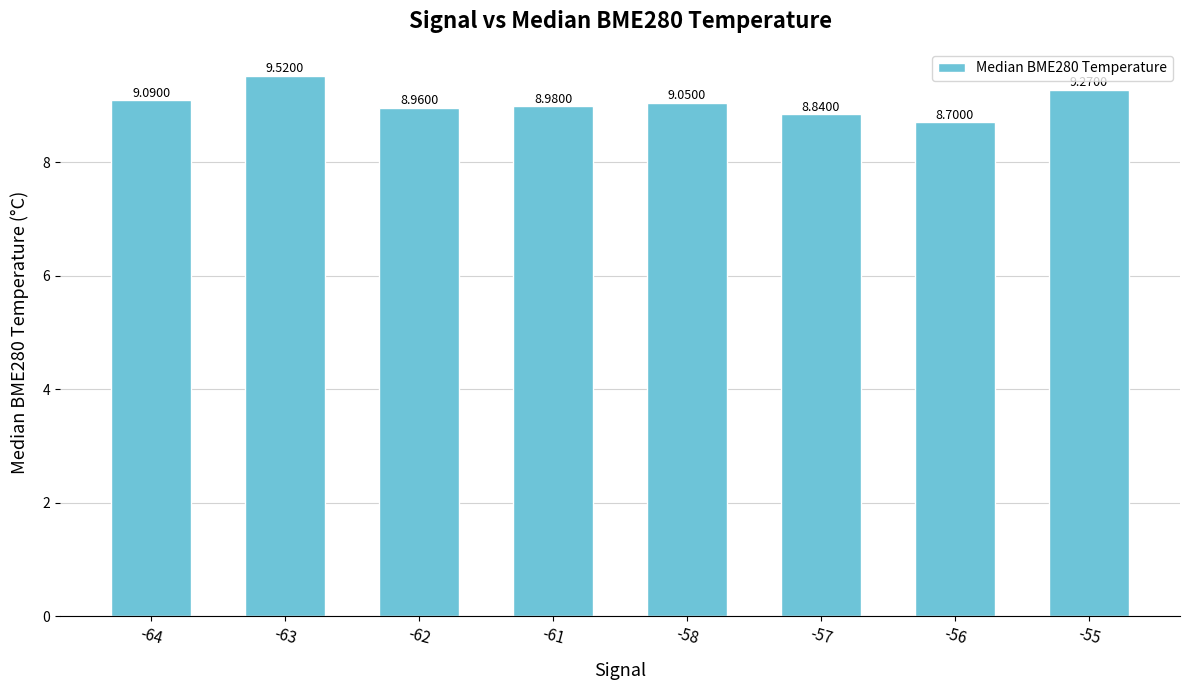

The chart shows a value of 14.1 at -55. True or false?

False